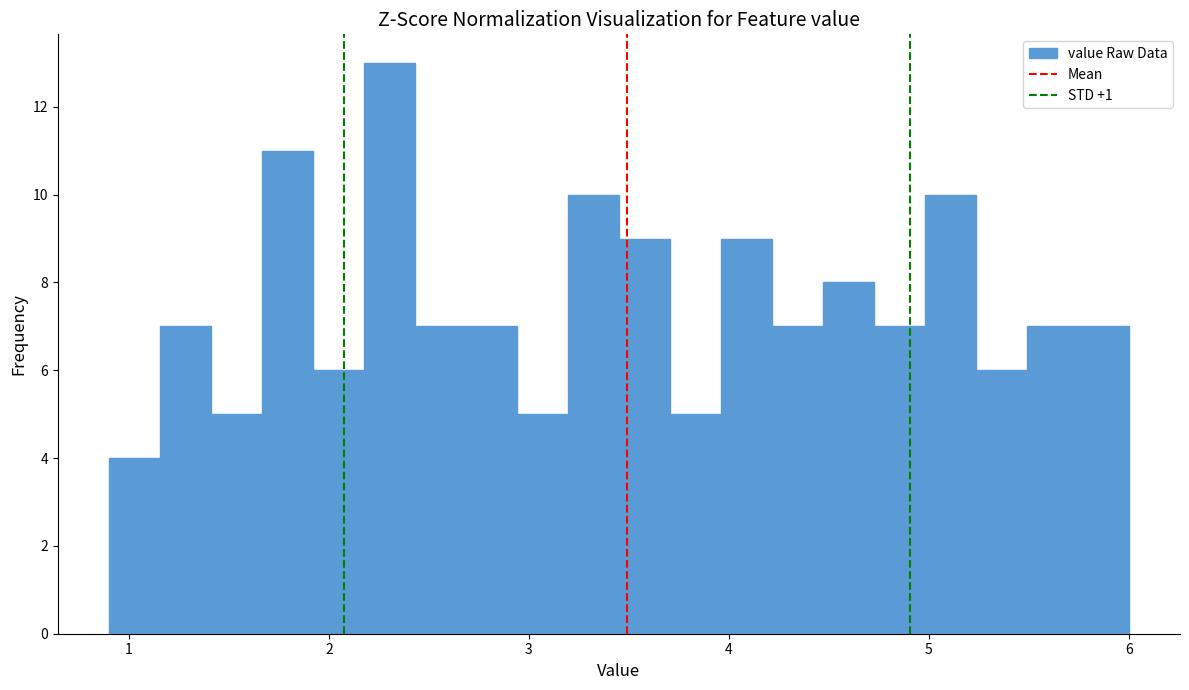

Read against the x-axis, roughly where is the centre of the tallest bar?

2.3